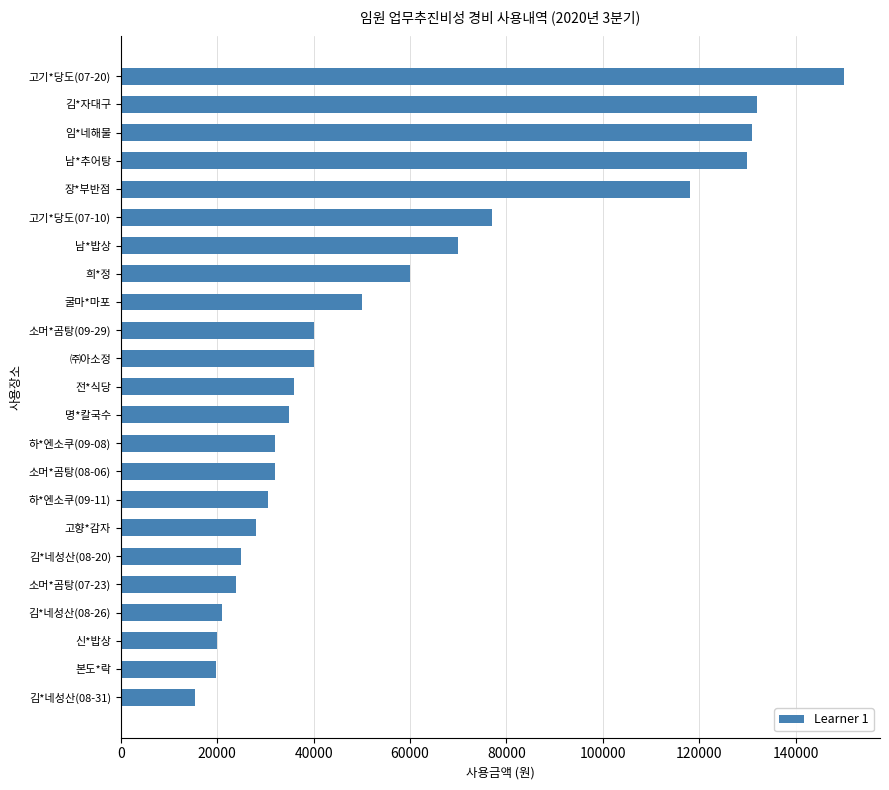

True or false: the data shows 60000 at 희*정.

True